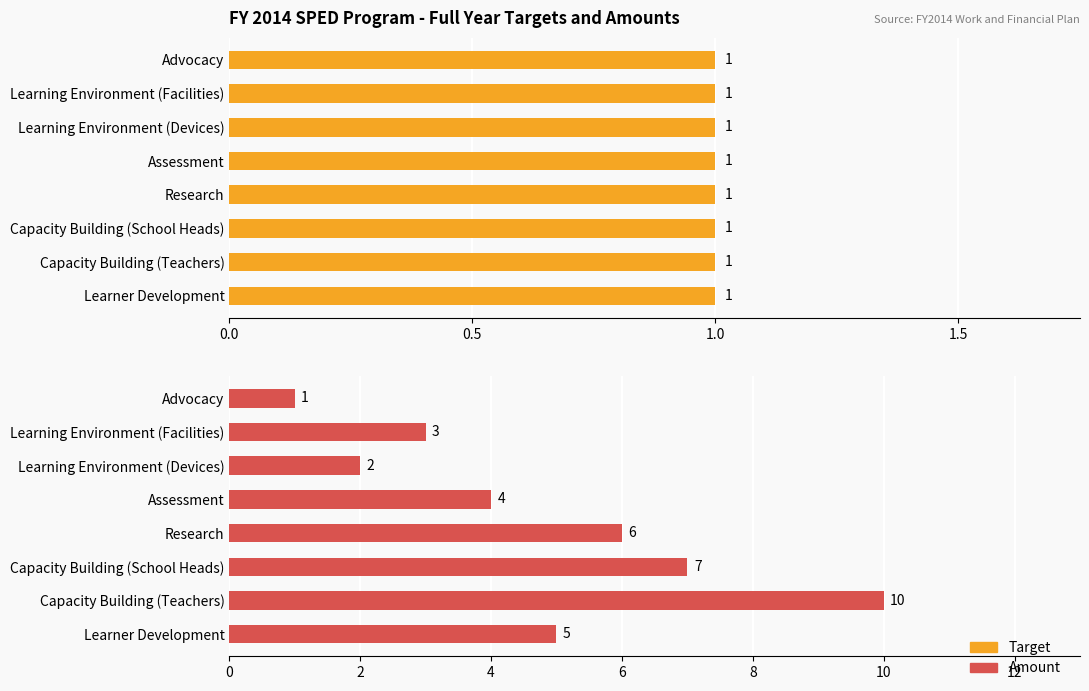

Rank the series at 2.0 from highest to lowest value.

Amount, Target